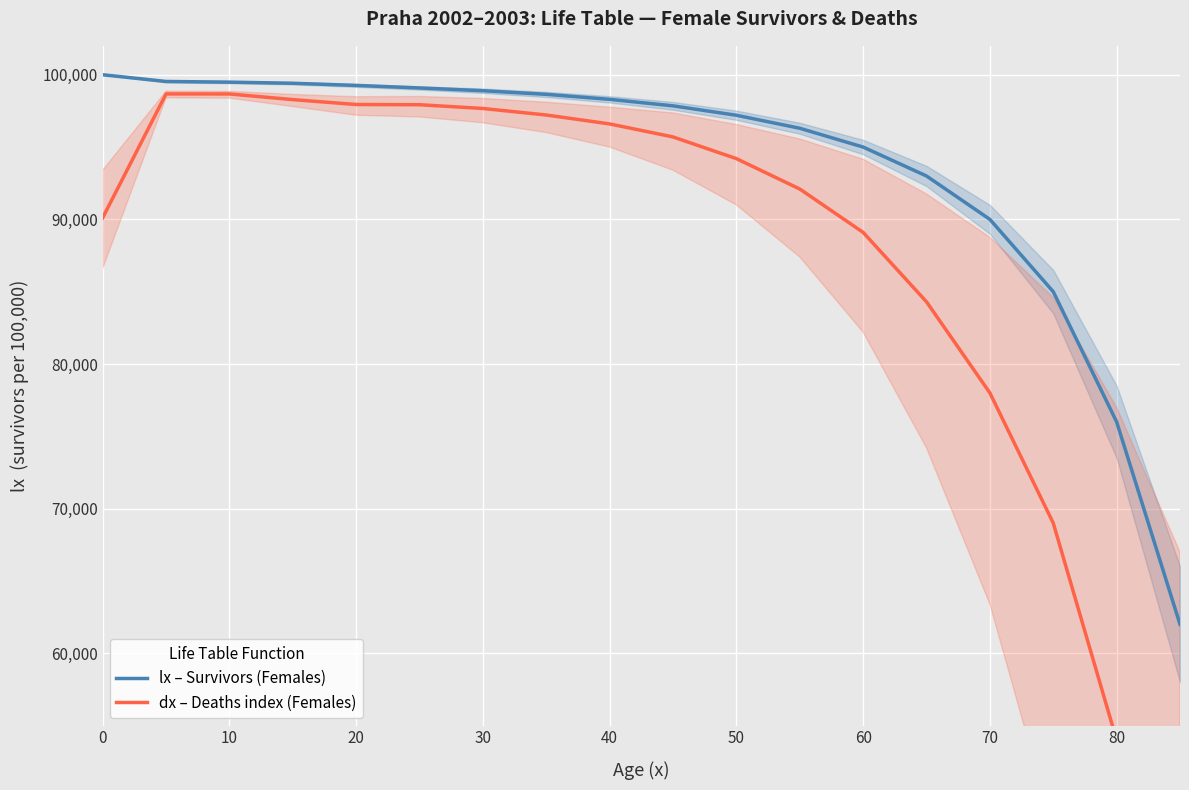

What is the minimum value for dx – Deaths index (Females)?

33000.0